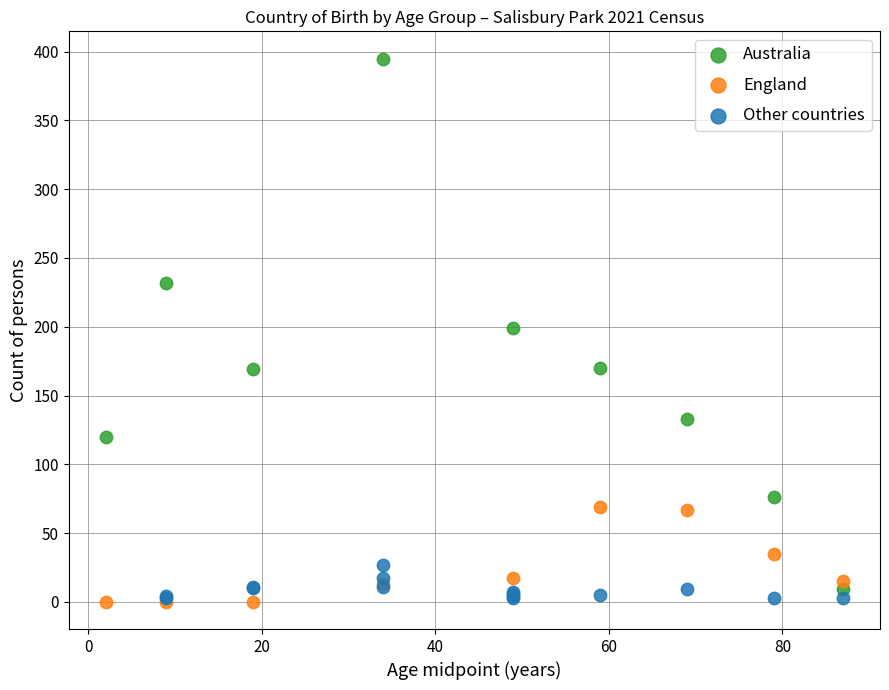

Which series reaches the maximum Y coordinate?

Australia